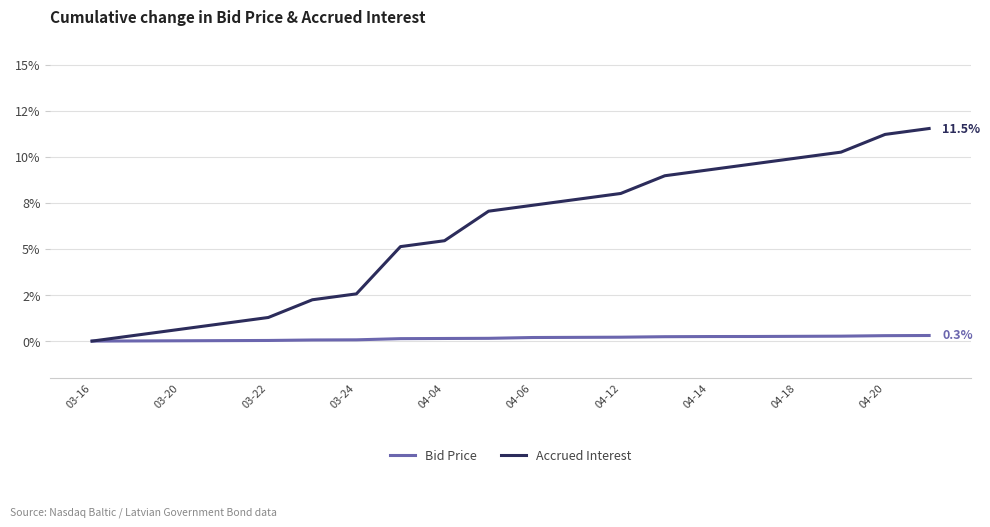

Rank the categories by Accrued Interest value from lowest to highest.

03-16, 03-20, 03-22, 03-24, 04-04, 04-06, 04-12, 04-14, 04-18, 04-20, 10, 11, 12, 13, 14, 15, 16, 17, 18, 19